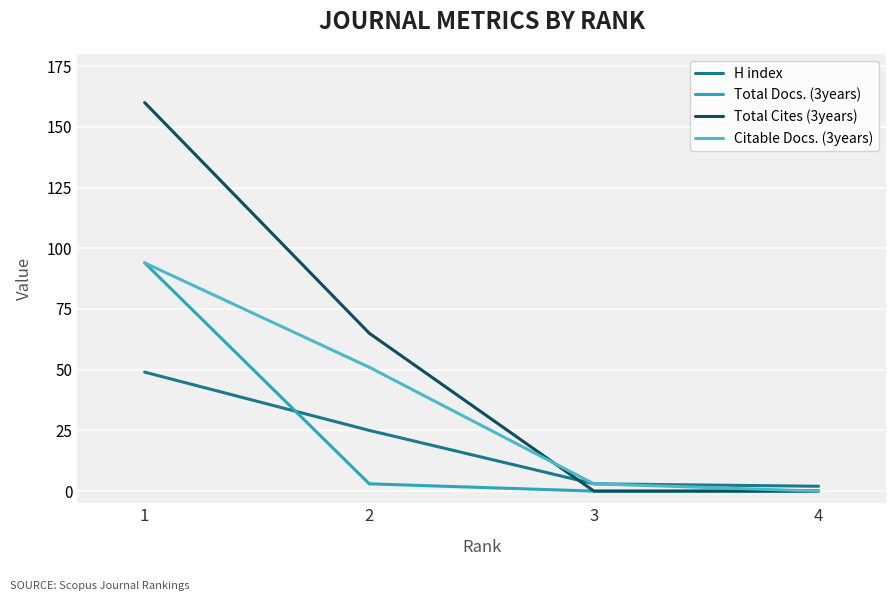

Which series has the largest total across all categories?

Total Cites (3years)